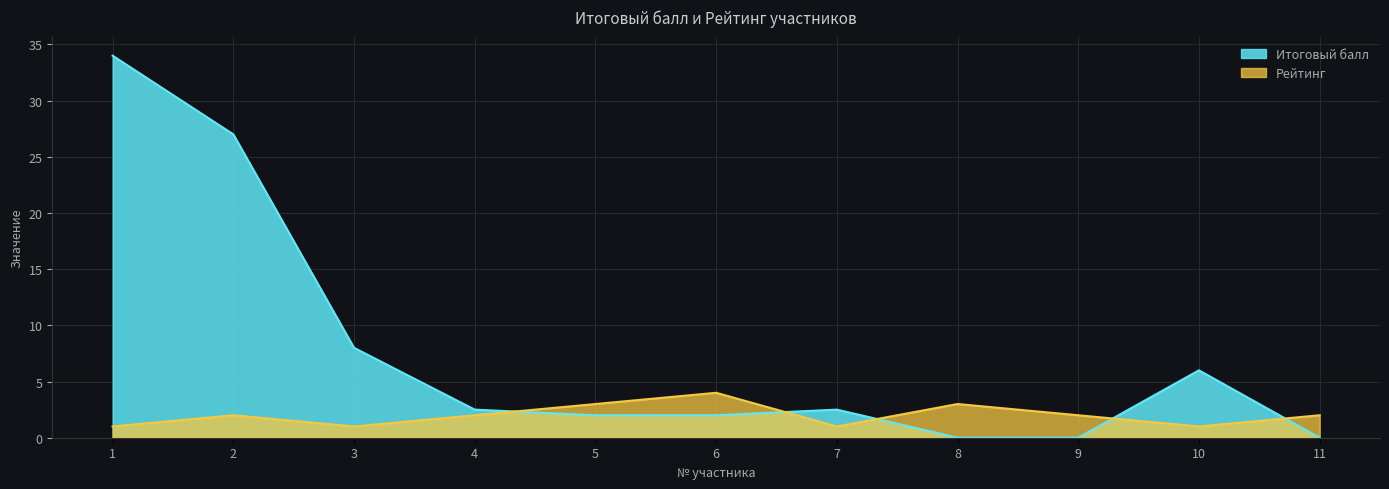

How many data points in Итоговый балл are above 2?

6